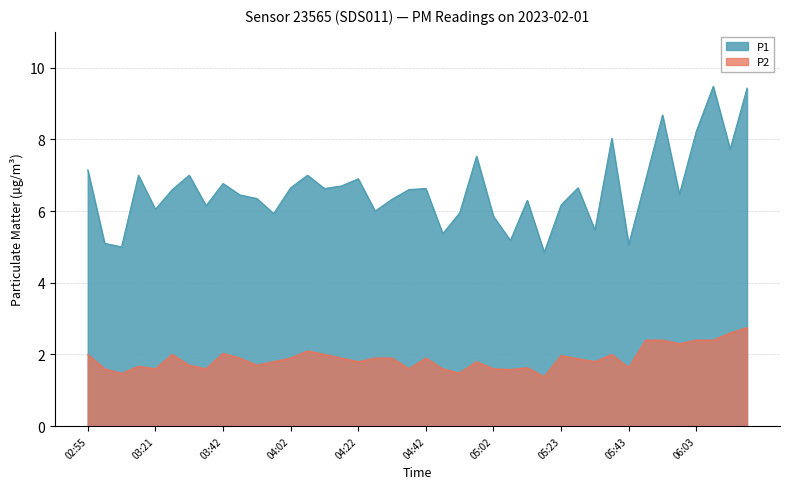

What is the maximum value for P1?

9.5